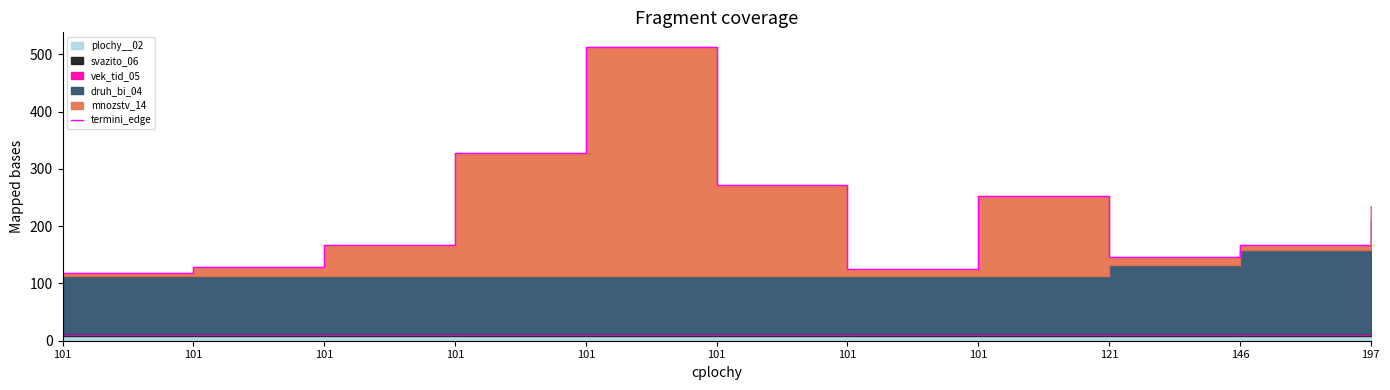

How many lines are shown in the chart?

1